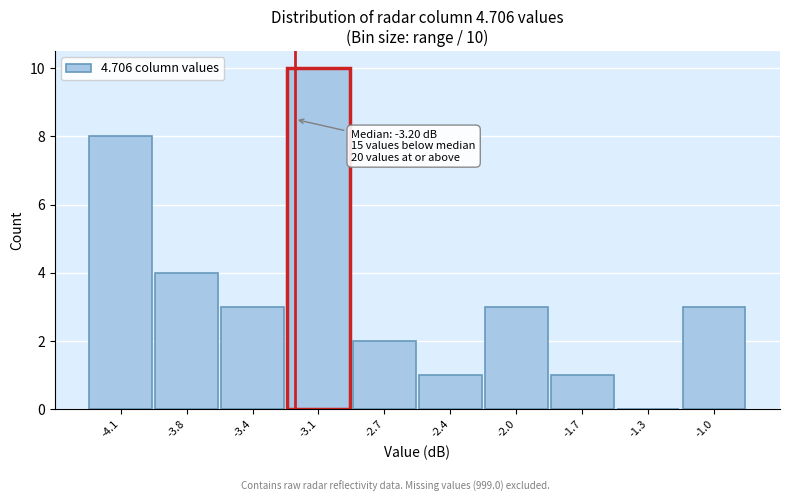

Which range on the x-axis has the tallest bar?

-3.25 to -2.90